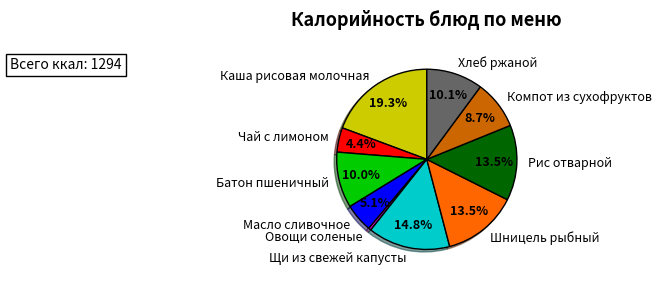

The Хлеб ржаной slice represents 10% of the pie. True or false?

True